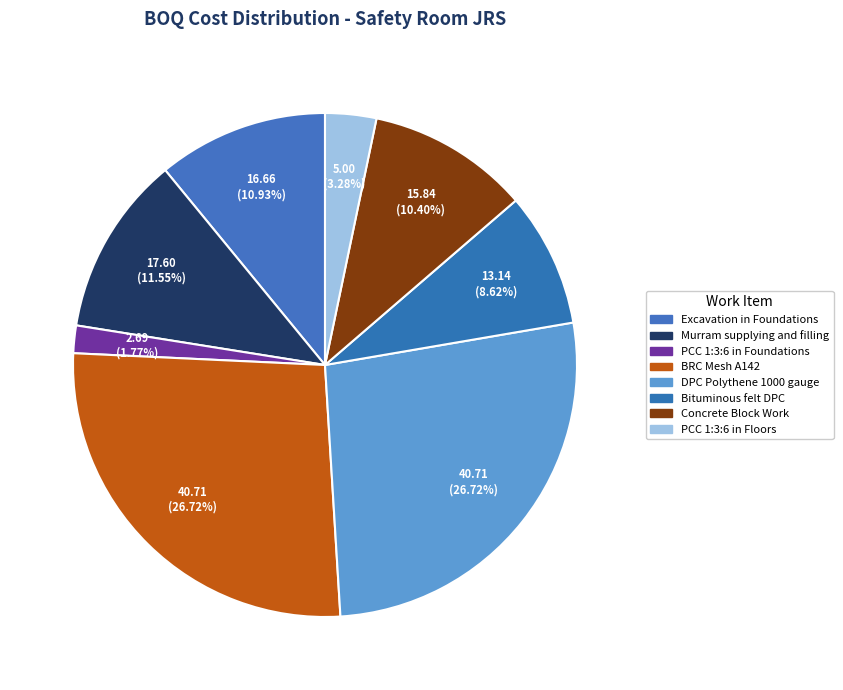

True or false: Bituminous felt DPC accounts for 1% of the total.

False